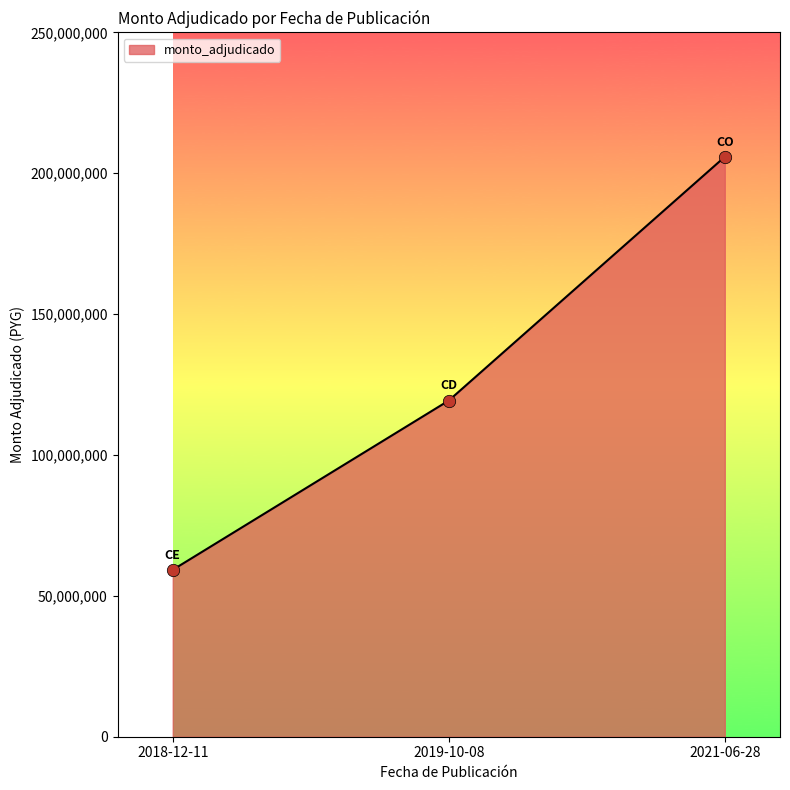

What is the change in value from 2019-10-08 to 2021-06-28?

+86518800